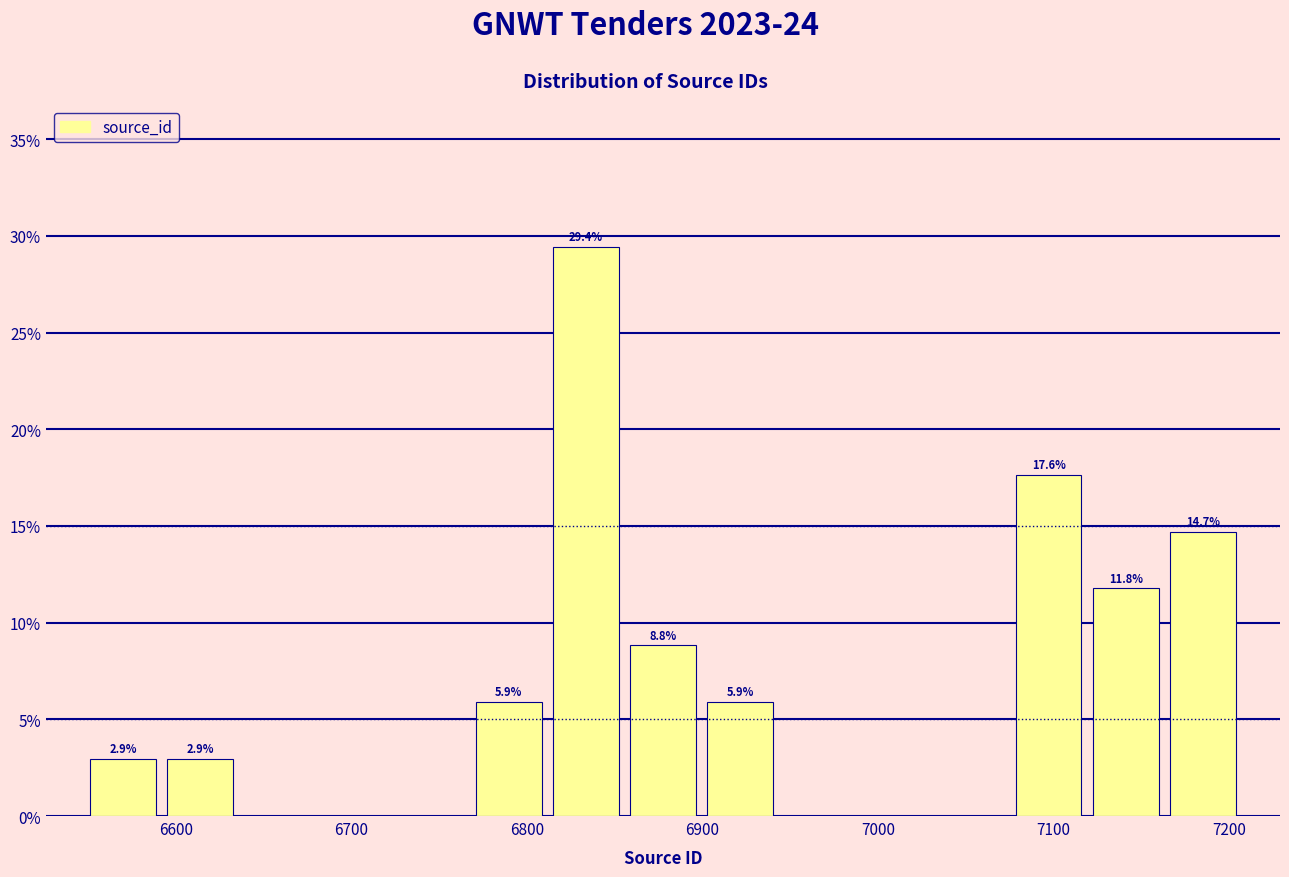

Over which range of the x-axis is the bar tallest?

6810 to 6860